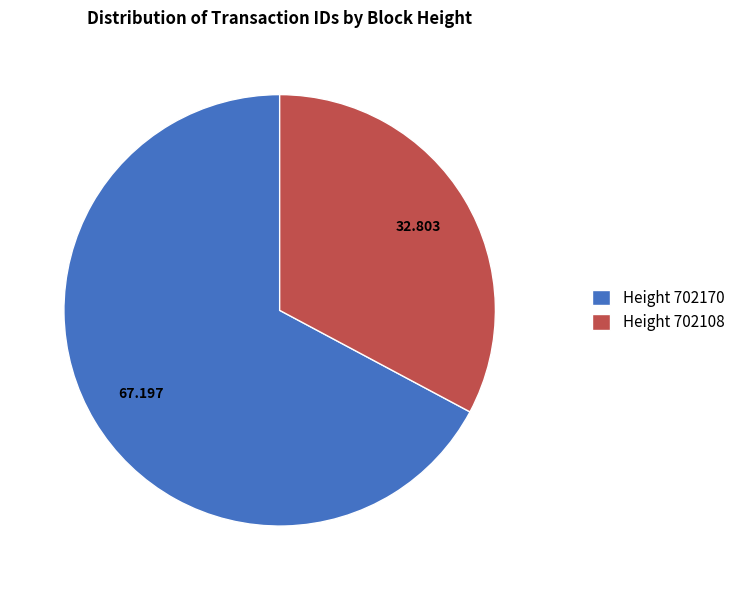

How many segments does this pie chart have?

2